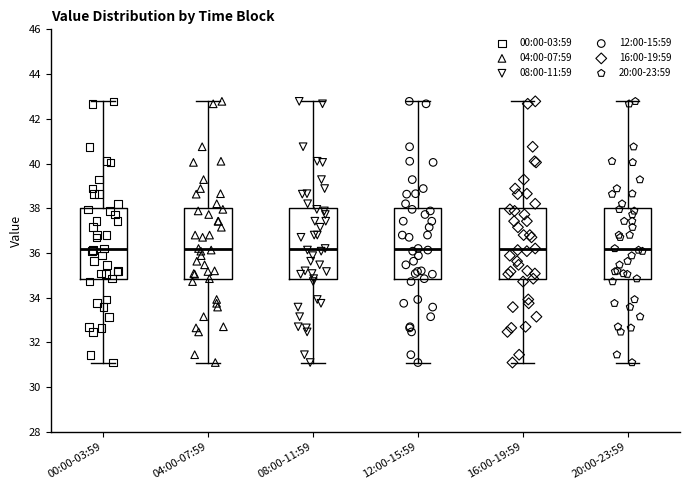

Reading left to right, transcribe this box plot: for each box, give where its median line is, the range the box spans, and where its two whiskers end, as read against the y-axis. The values are not printed on the chart, so give them approximately, as read against the axis.

00:00-03:59: median 36.2, box 34.8 to 38.0, whiskers 31.2 to 42.8
04:00-07:59: median 36.2, box 34.8 to 38.0, whiskers 31.2 to 42.8
08:00-11:59: median 36.2, box 34.8 to 38.0, whiskers 31.2 to 42.8
12:00-15:59: median 36.2, box 34.8 to 38.0, whiskers 31.2 to 42.8
16:00-19:59: median 36.2, box 34.8 to 38.0, whiskers 31.2 to 42.8
20:00-23:59: median 36.2, box 34.8 to 38.0, whiskers 31.2 to 42.8